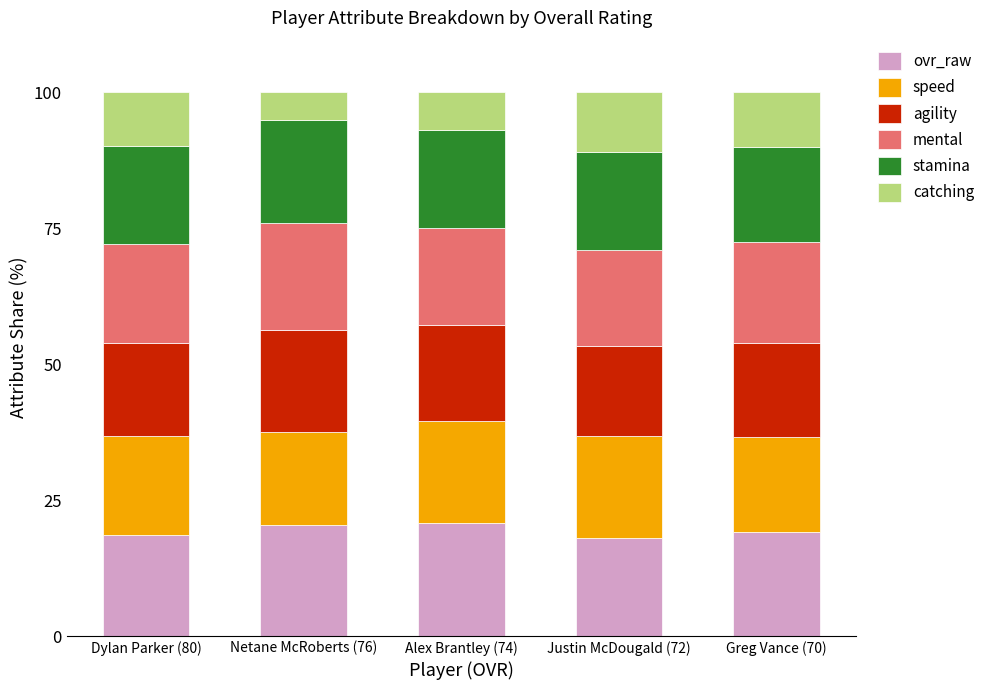

What is the total value across all series at Netane McRoberts (76)?

100.0